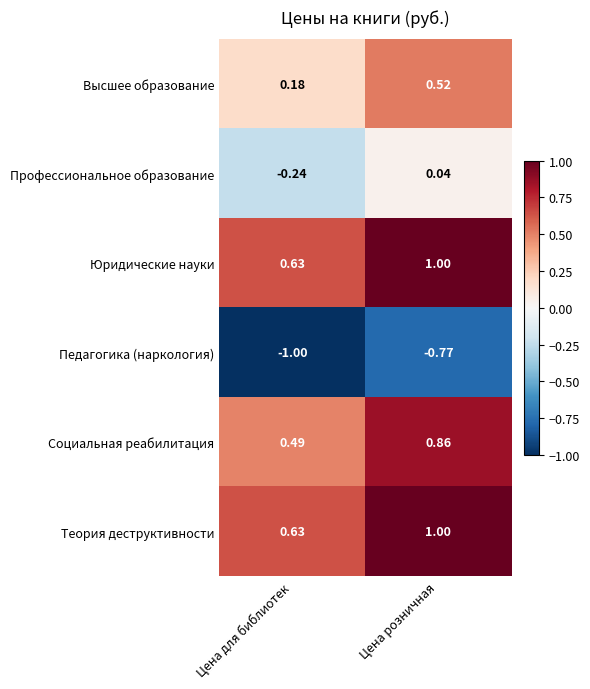

Which label corresponds to the largest value in the chart?

Цена розничная